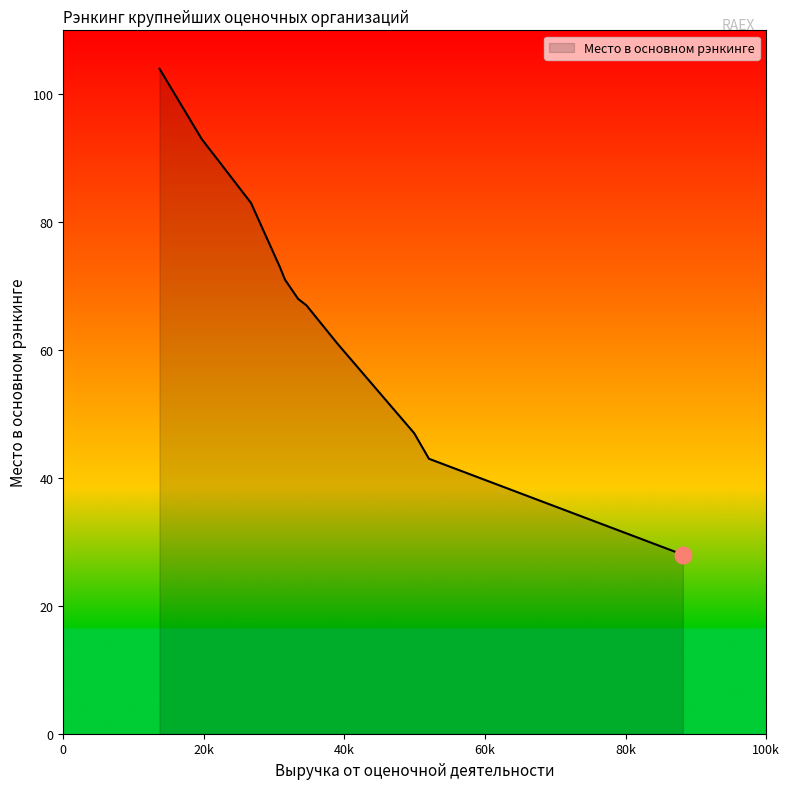

What is the maximum value shown in the chart?

104